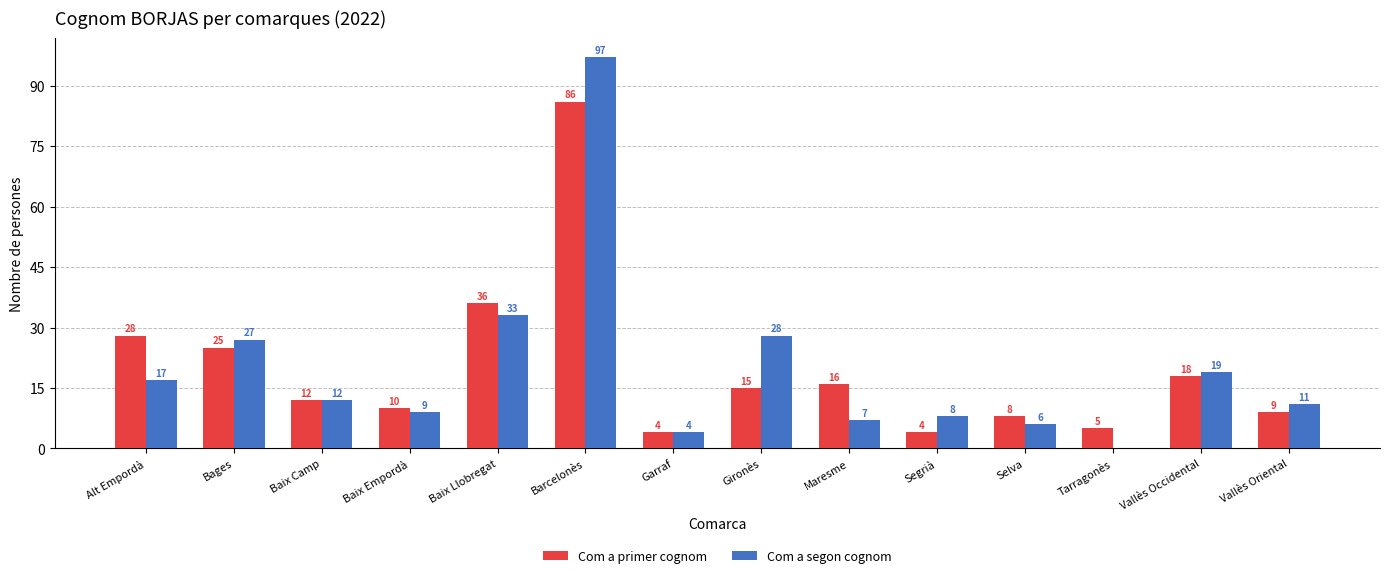

Reading left to right, transcribe all the data shown in this chart.

Com a primer cognom: Alt Empordà=28	Bages=25	Baix Camp=12	Baix Empordà=10	Baix Llobregat=36	Barcelonès=86	Garraf=4	Gironès=15	Maresme=16	Segrià=4	Selva=8	Tarragonès=5	Vallès Occidental=18	Vallès Oriental=9
Com a segon cognom: Alt Empordà=17	Bages=27	Baix Camp=12	Baix Empordà=9	Baix Llobregat=33	Barcelonès=97	Garraf=4	Gironès=28	Maresme=7	Segrià=8	Selva=6	Tarragonès=0	Vallès Occidental=19	Vallès Oriental=11